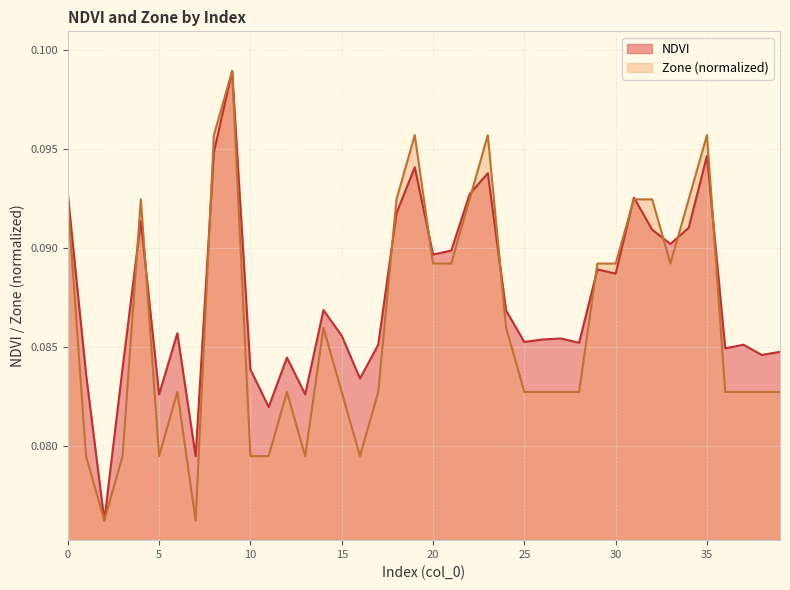

True or false: NDVI and Zone cross at least once.

True